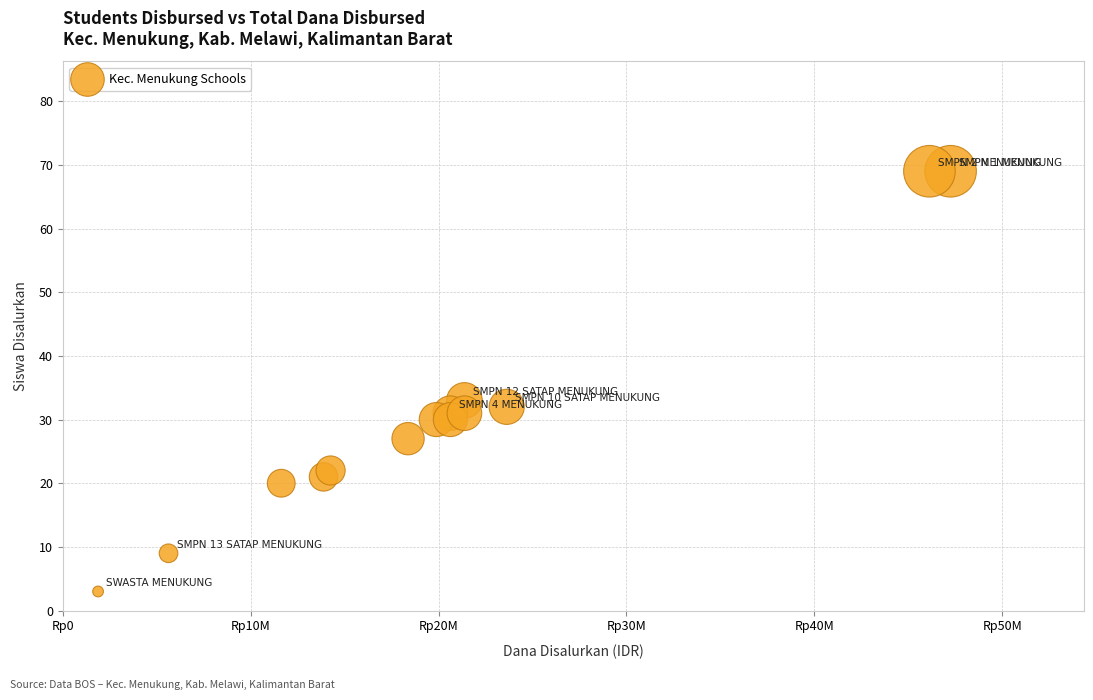

What Y value in the scatter plot is closest to 36?

33